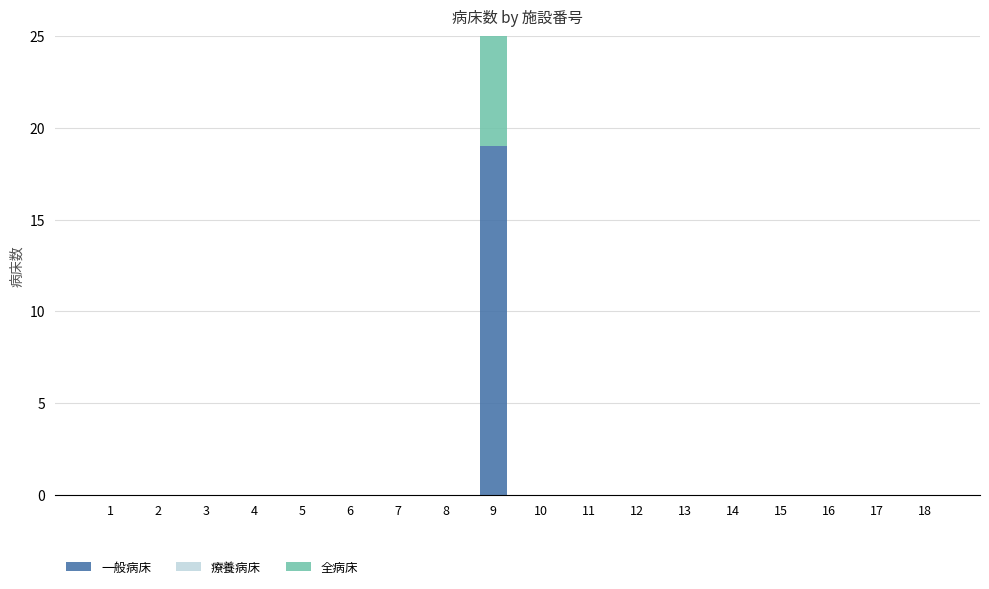

Between 2 and 8, which series saw the biggest shift?

一般病床